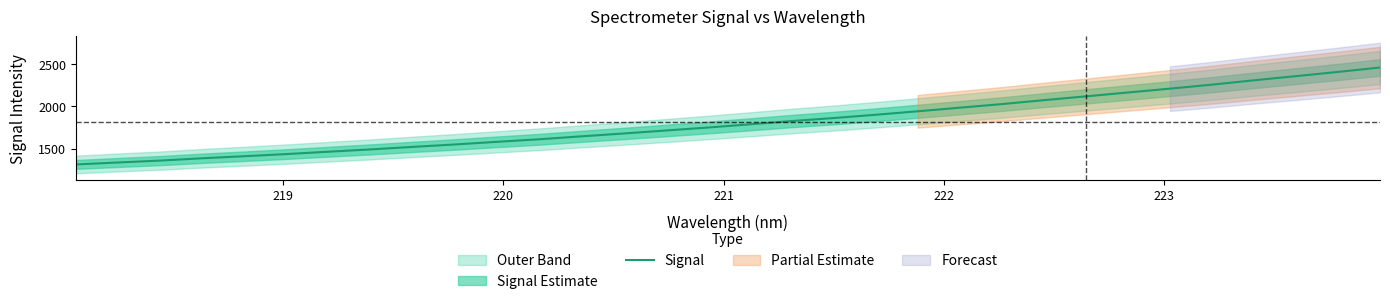

What is the maximum value for Signal?

2463.2